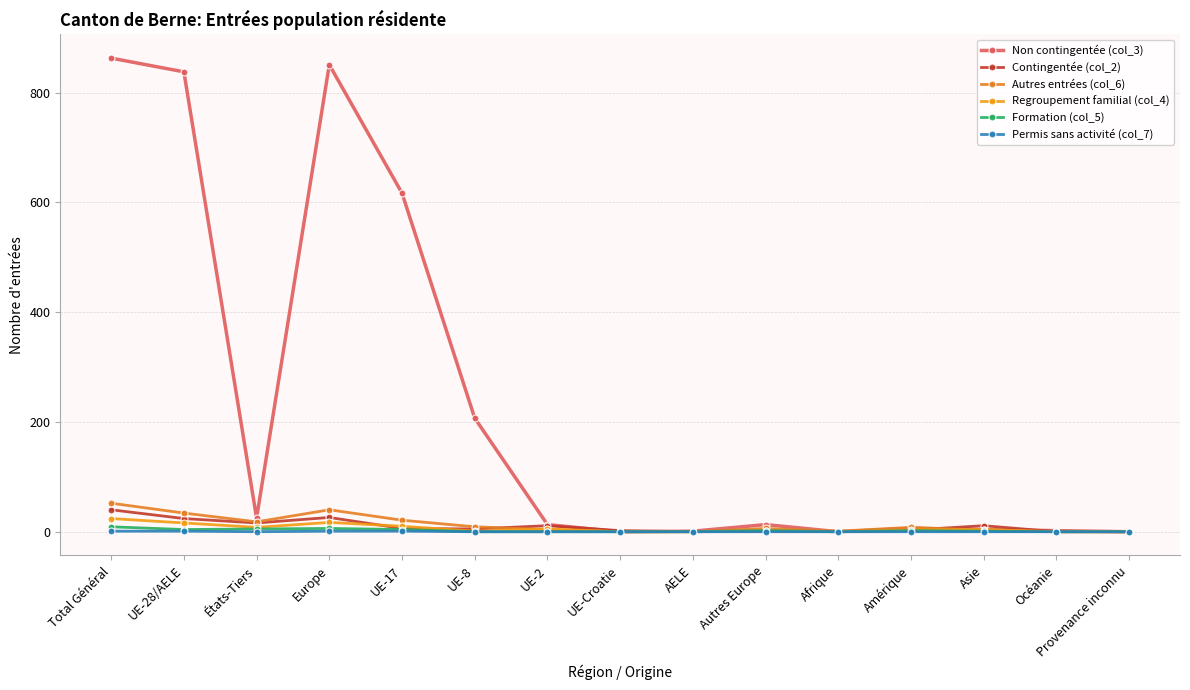

Count the number of data series in this chart.

6